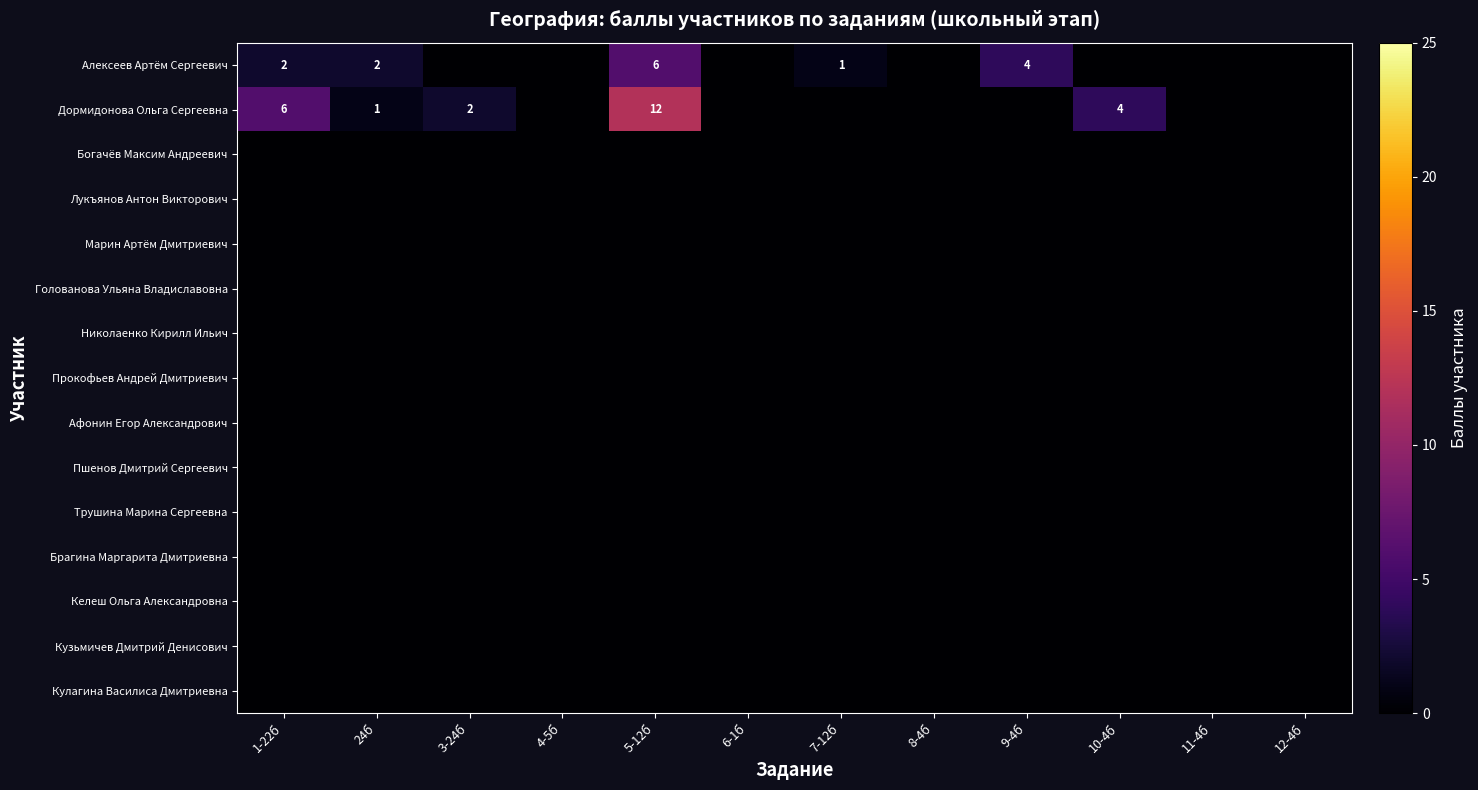

Is the value of Лукъянов Антон Викторович at 4-5б greater than the value of Голованова Ульяна Владиславовна at 5-12б?

No